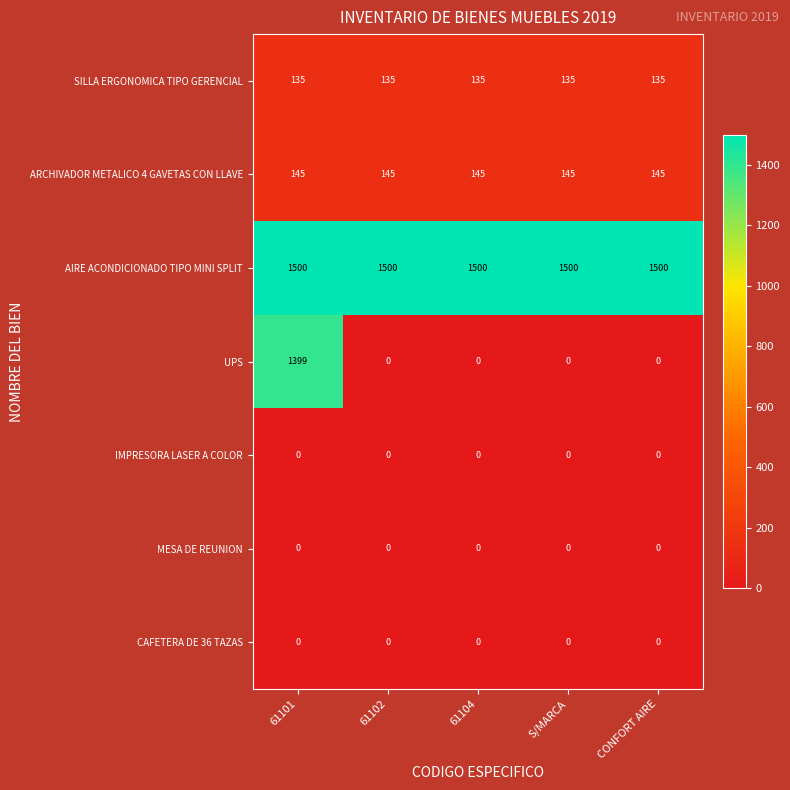

The value of UPS at 61102 is 0. True or false?

True